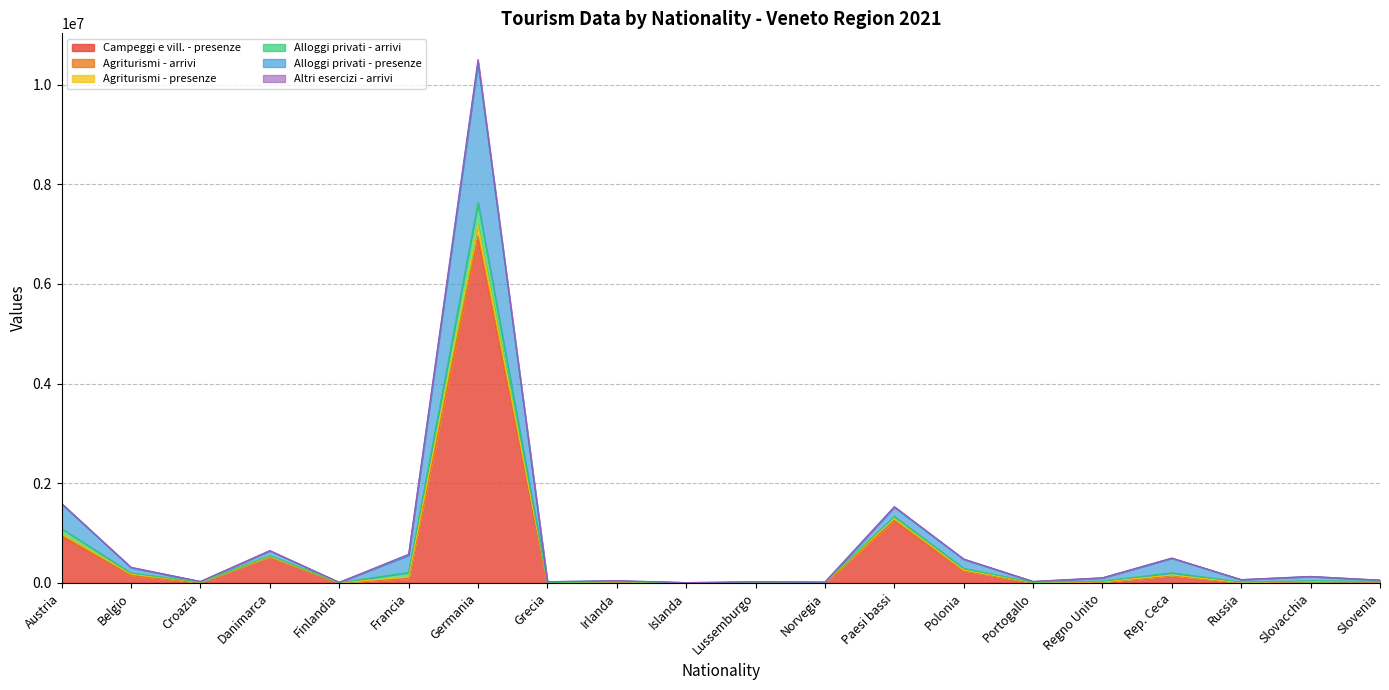

What is the approximate value of Alloggi privati - presenze at Russia, to the nearest 100?

14800